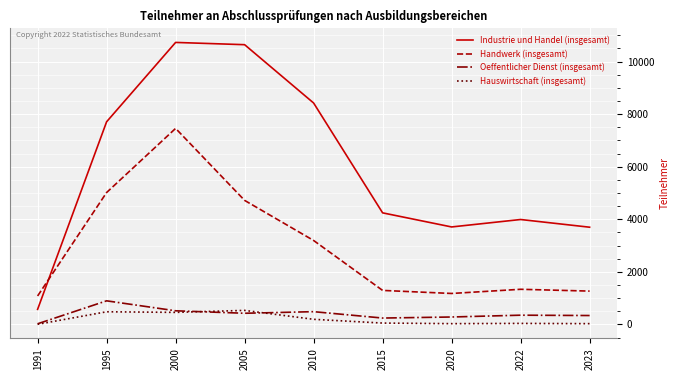

What is the difference between the second highest and minimum values in the Handwerk (insgesamt) series?

3935